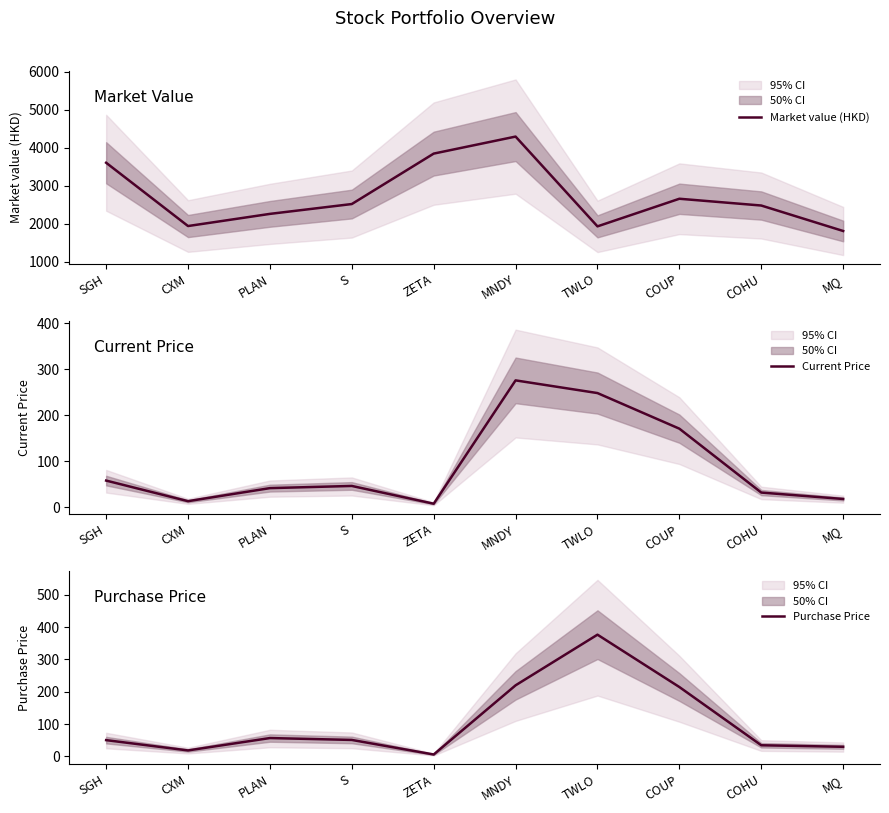

Rank the categories by Current Price value from lowest to highest.

ZETA, CXM, MQ, COHU, PLAN, S, SGH, COUP, TWLO, MNDY